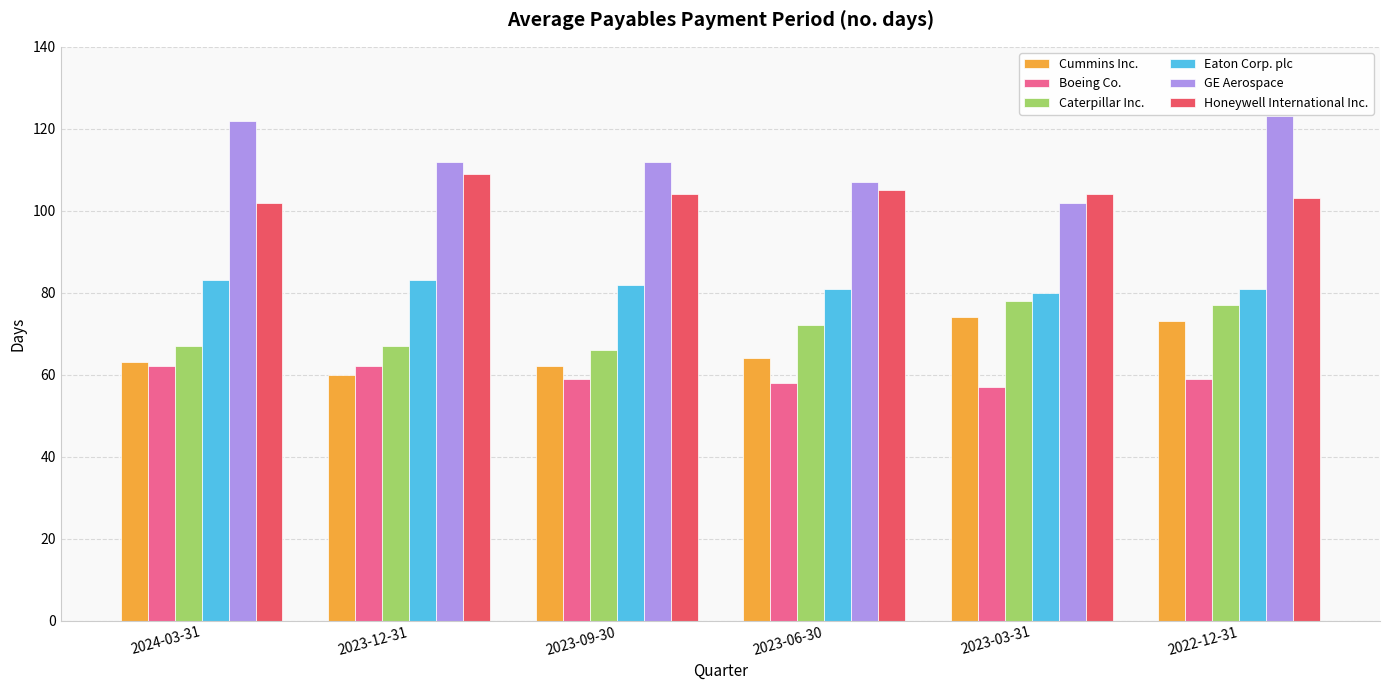

How many bars are there in each group?

6